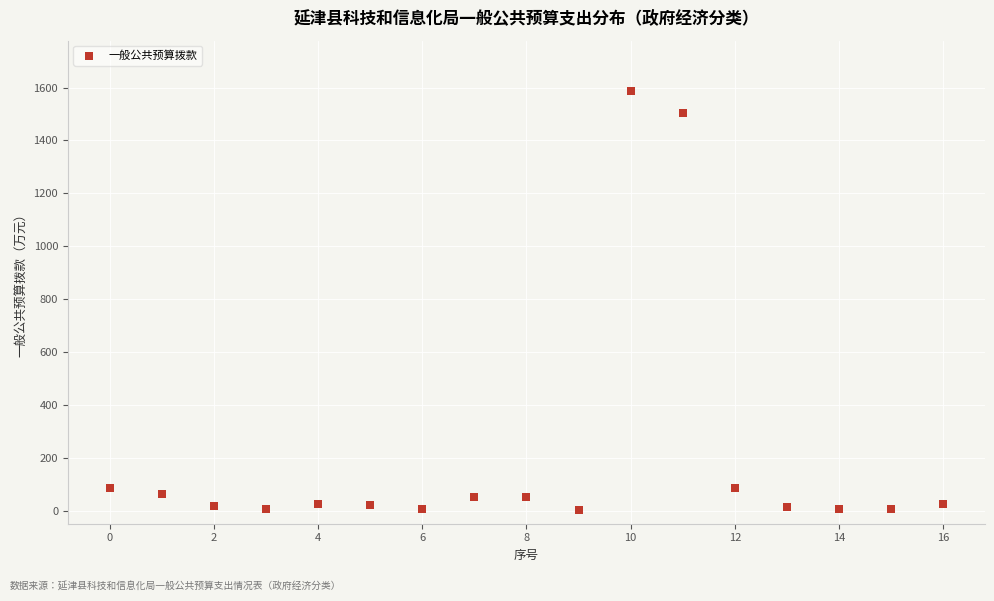

How many data points are displayed?

17